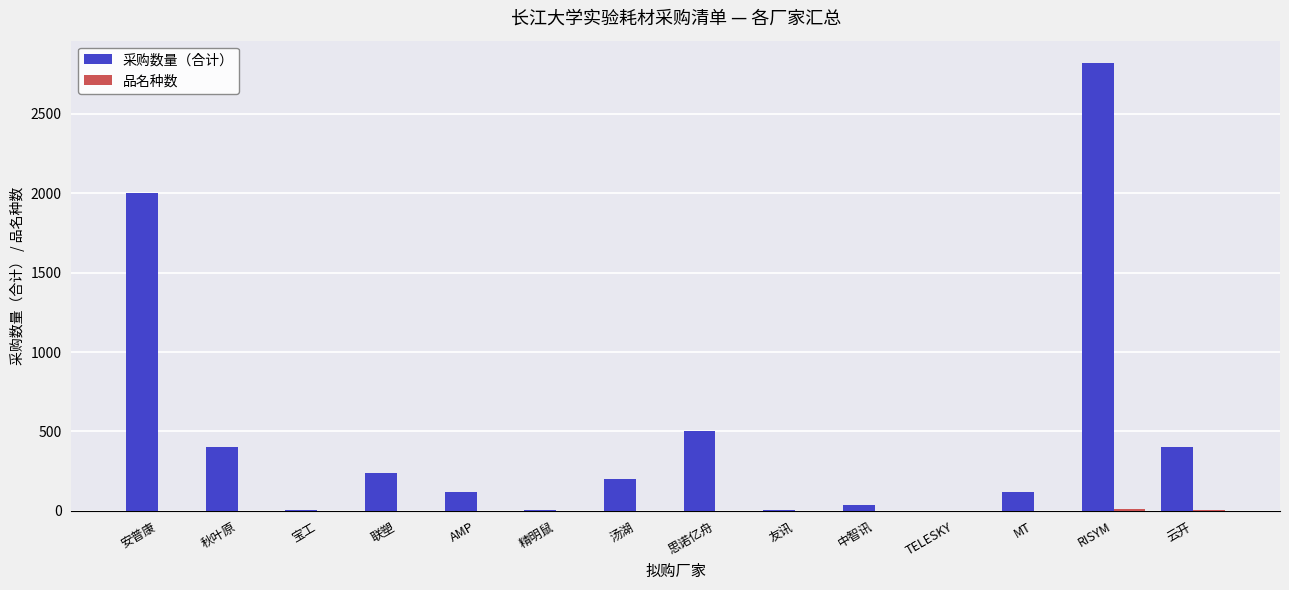

What is the sum of the 采购数量（合计） values at 联塑 and 精明鼠?

248